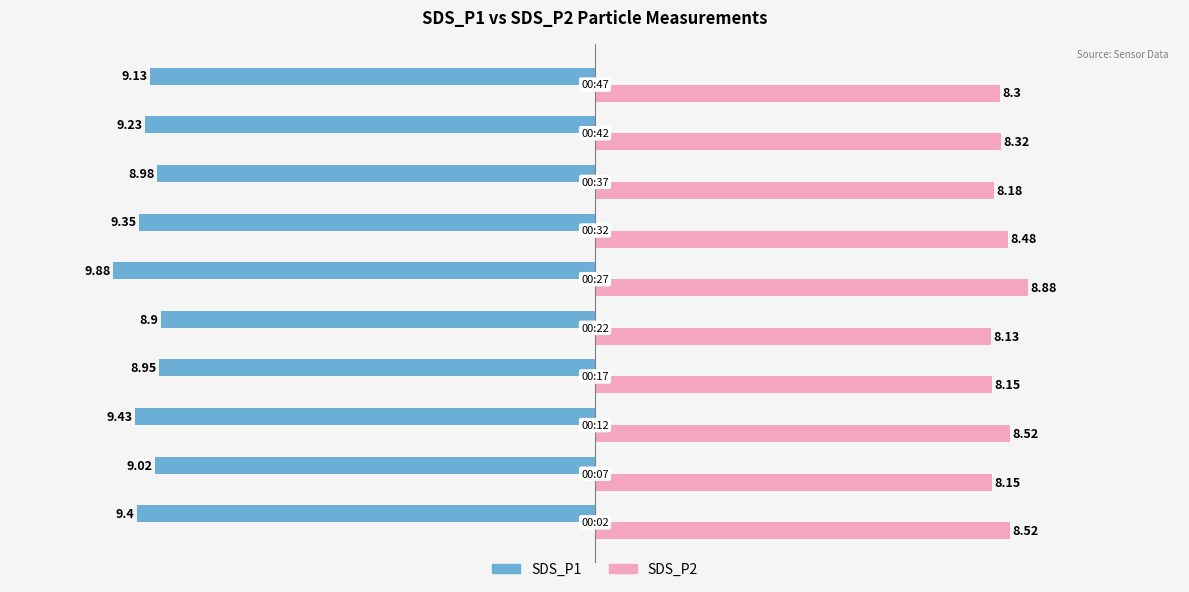

Which series has the largest total across all categories?

SDS_P2